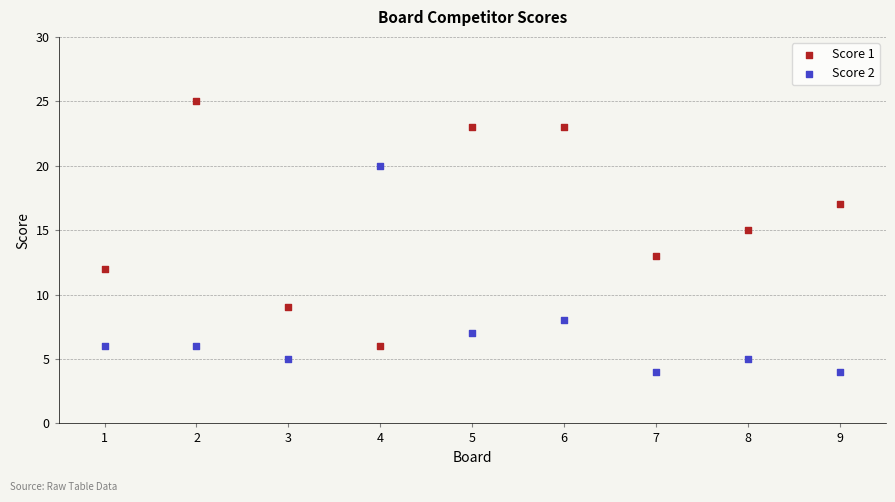

Which series contains the lowest Y value?

Score 2